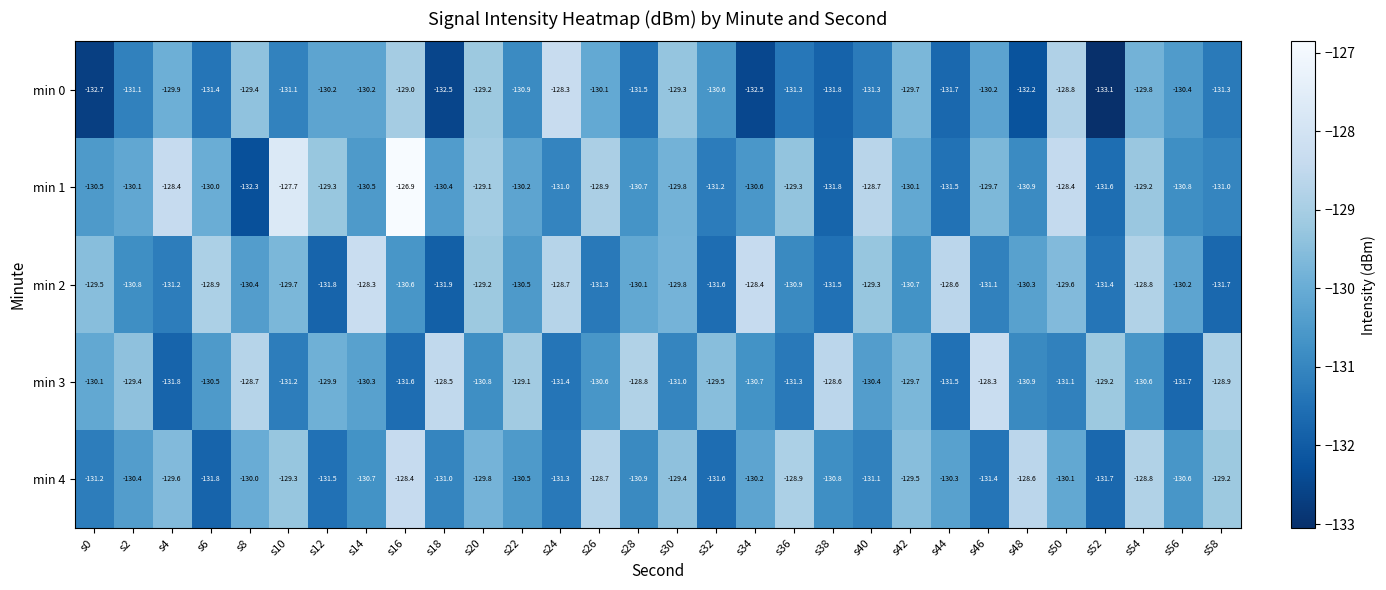

Which series has the largest total across all categories?

min 1